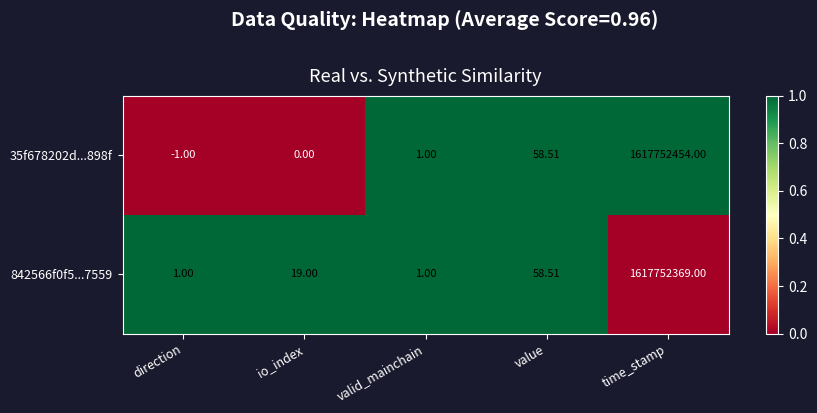

At which label is 842566f0f5...7559 closest to 808876185?

value